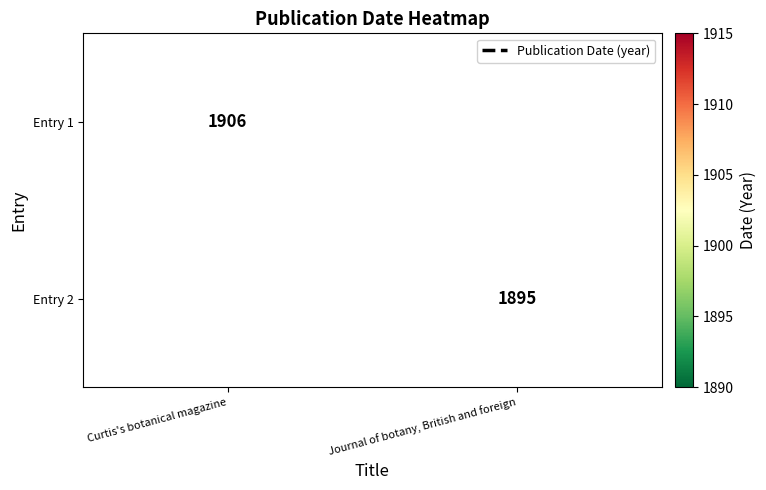

What is the total value across all series at Journal of botany, British and foreign?

1895